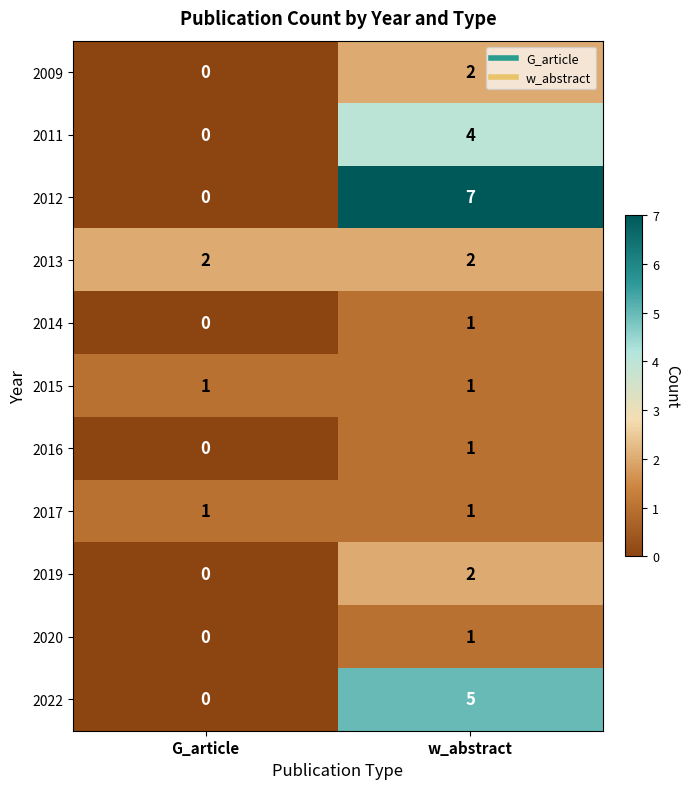

What is the approximate value of 2022 at w_abstract?

5